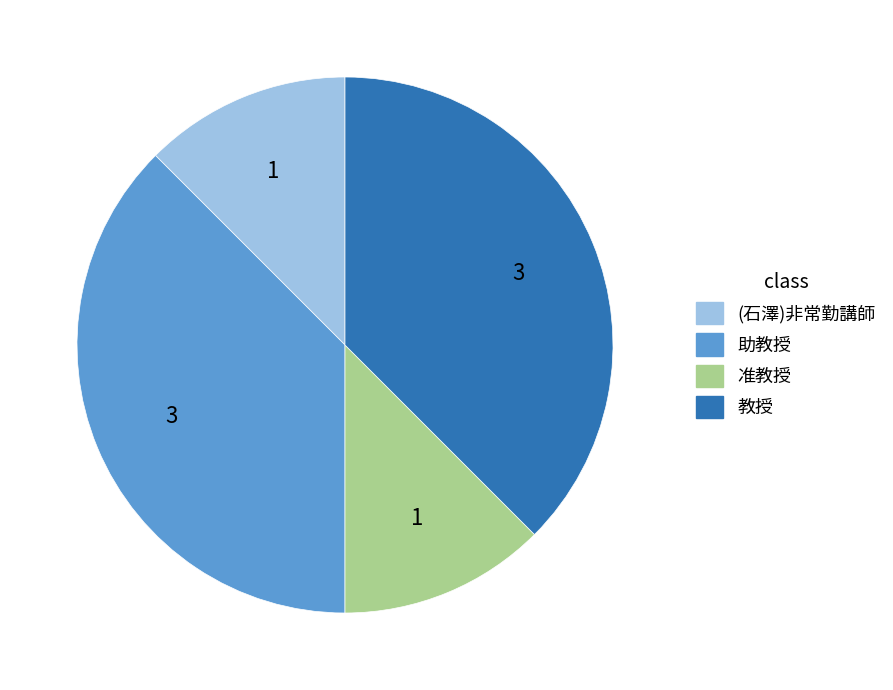

Count the number of slices in the pie.

4